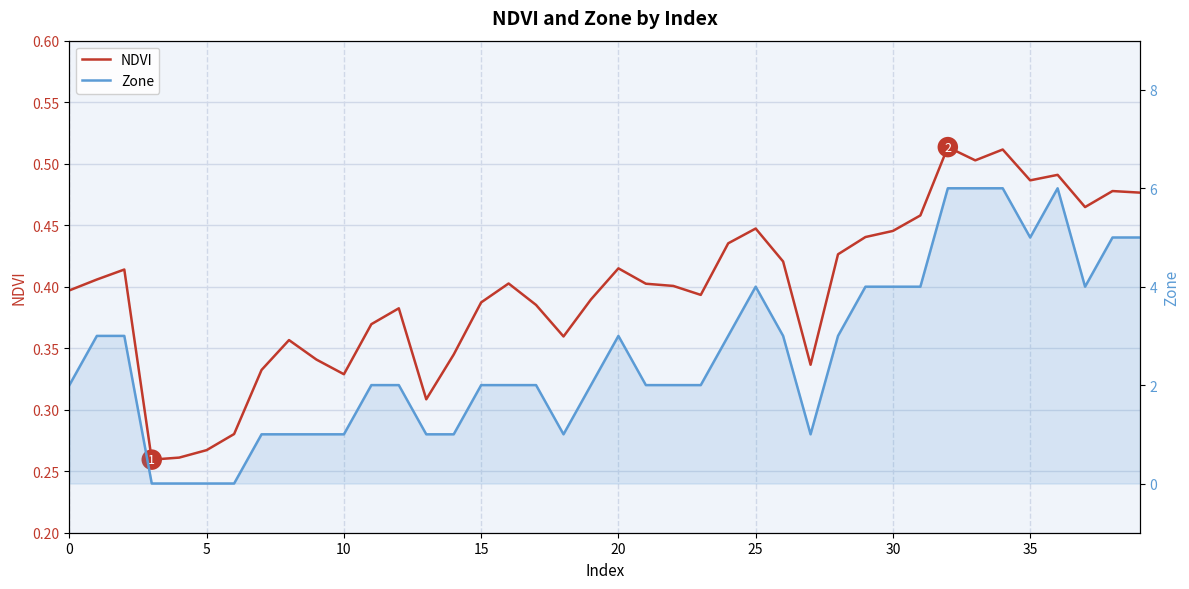

At which label does Zone reach its peak?

32